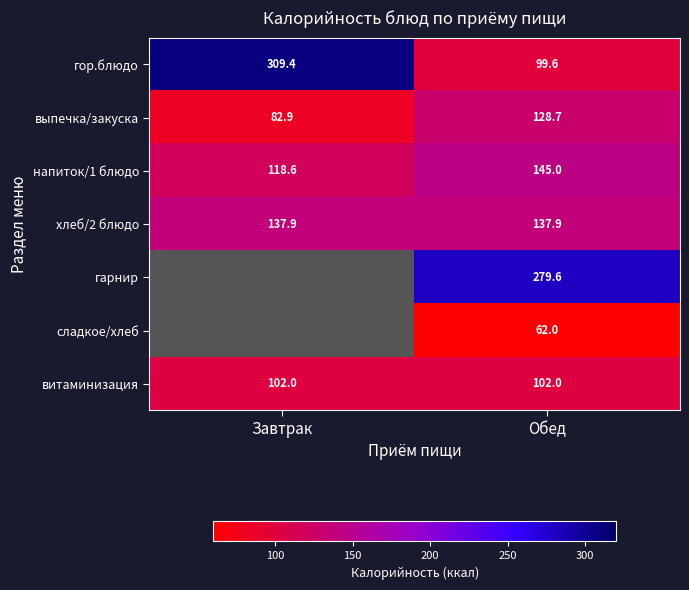

What is the sum of the напиток/1 блюдо values at Обед and Завтрак?

263.6